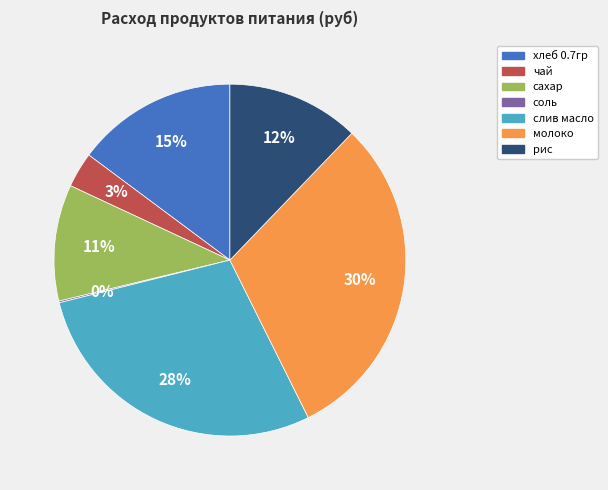

Does any single category account for the majority?

No